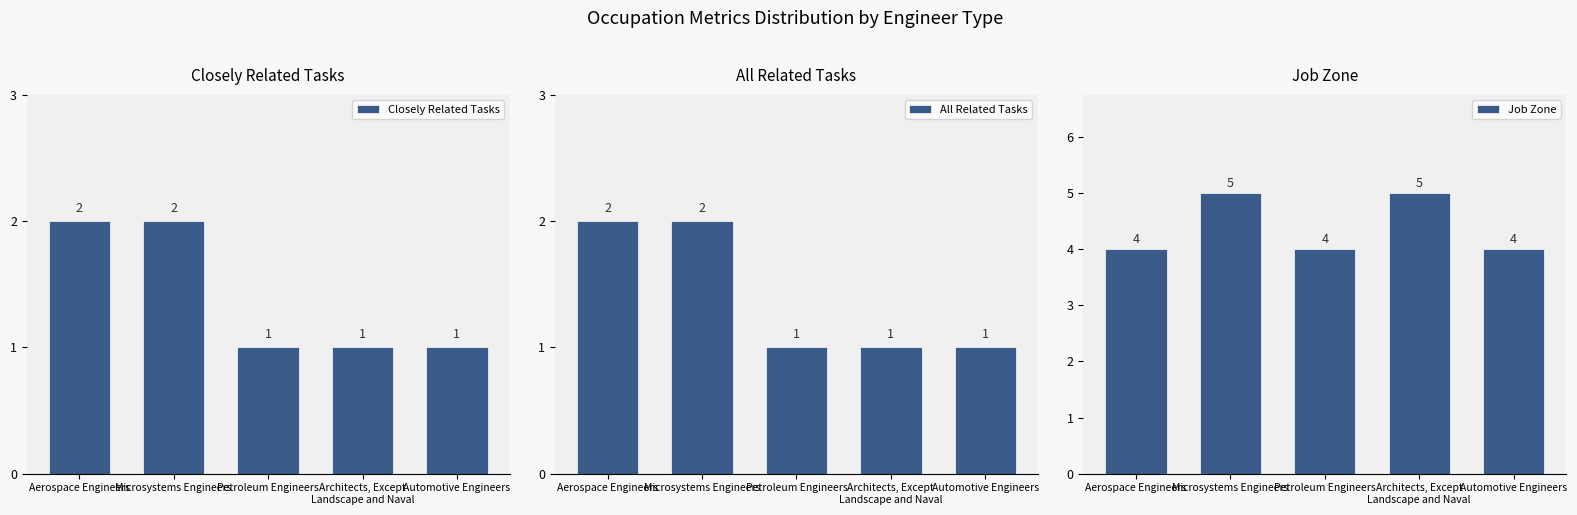

Reading left to right, list all the values displayed in this chart.

Closely Related Tasks: 2	2	1	1	1
All Related Tasks: 2	2	1	1	1
Job Zone: 4	5	4	5	4